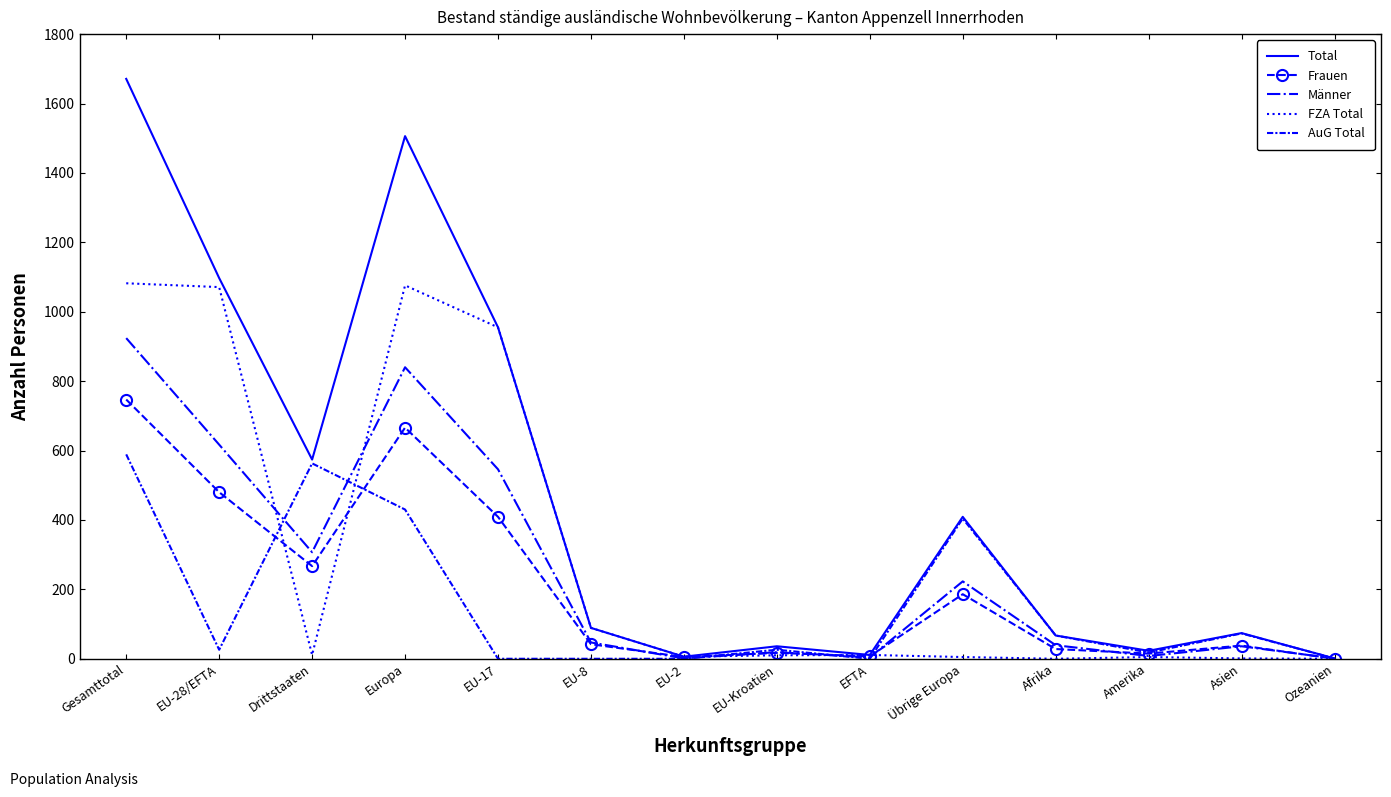

Which series has the largest total across all categories?

Total